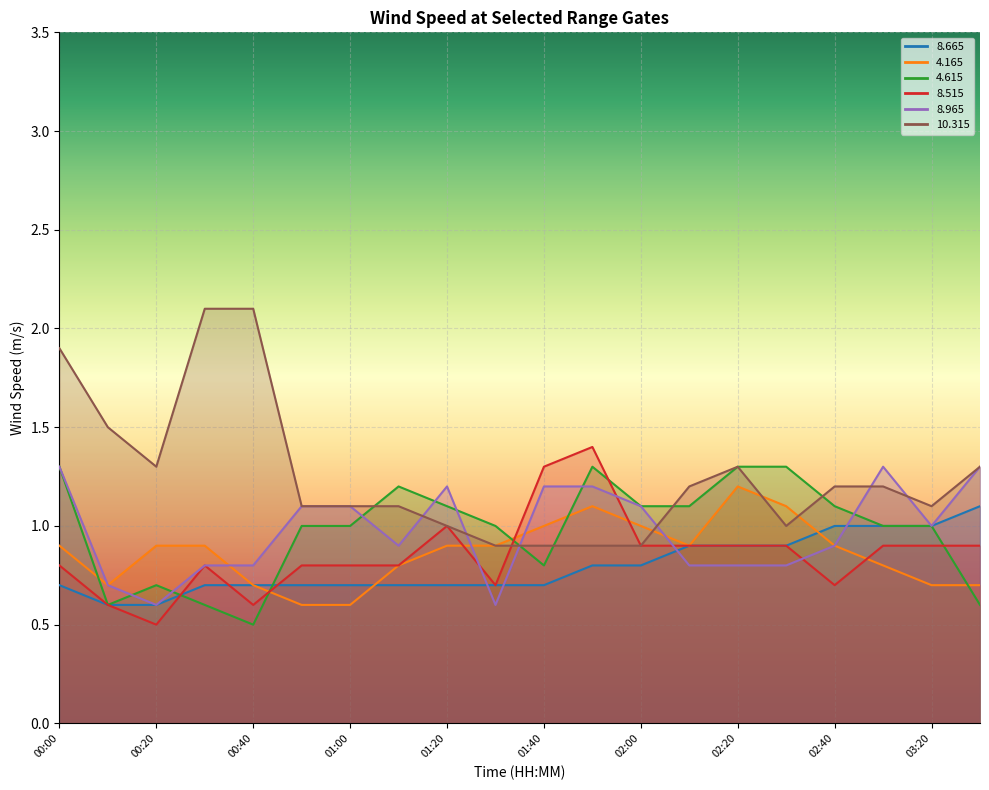

What is the total value across all series at 00:40?

5.4